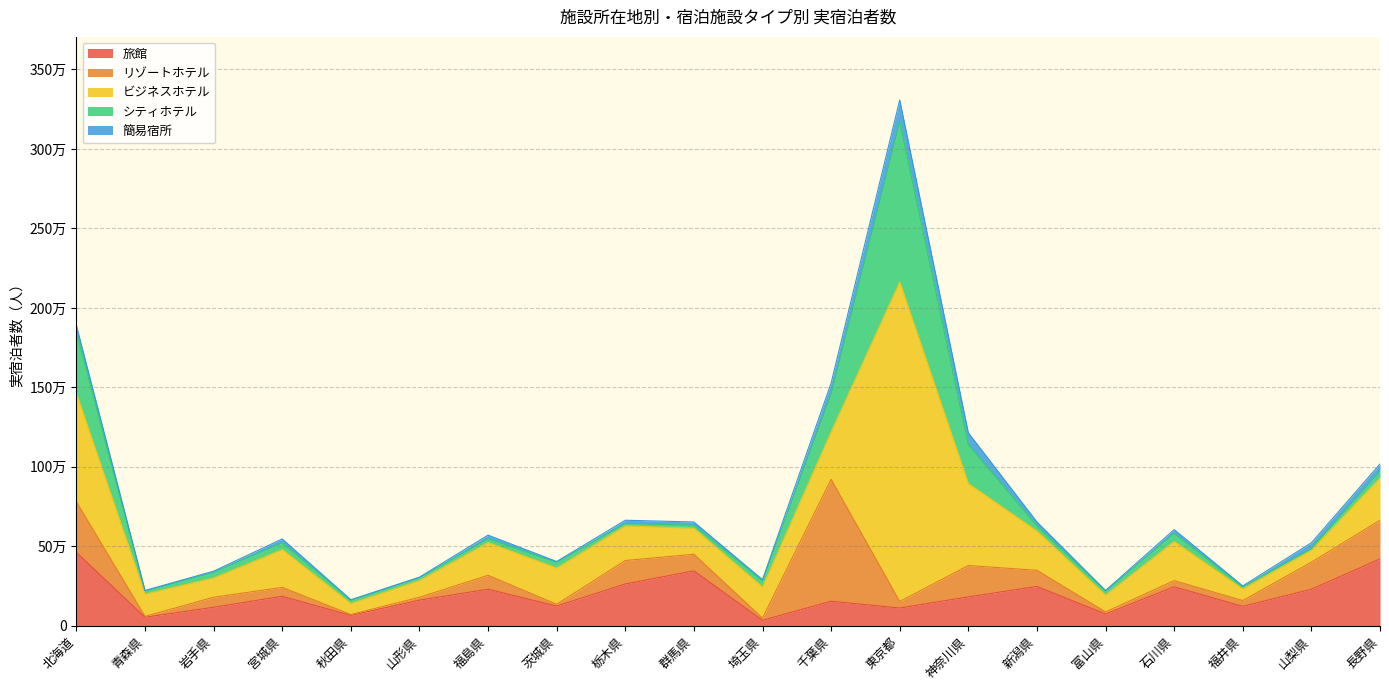

In リゾートホテル, how many points are lower than both neighbors (excluding endpoints)?

7